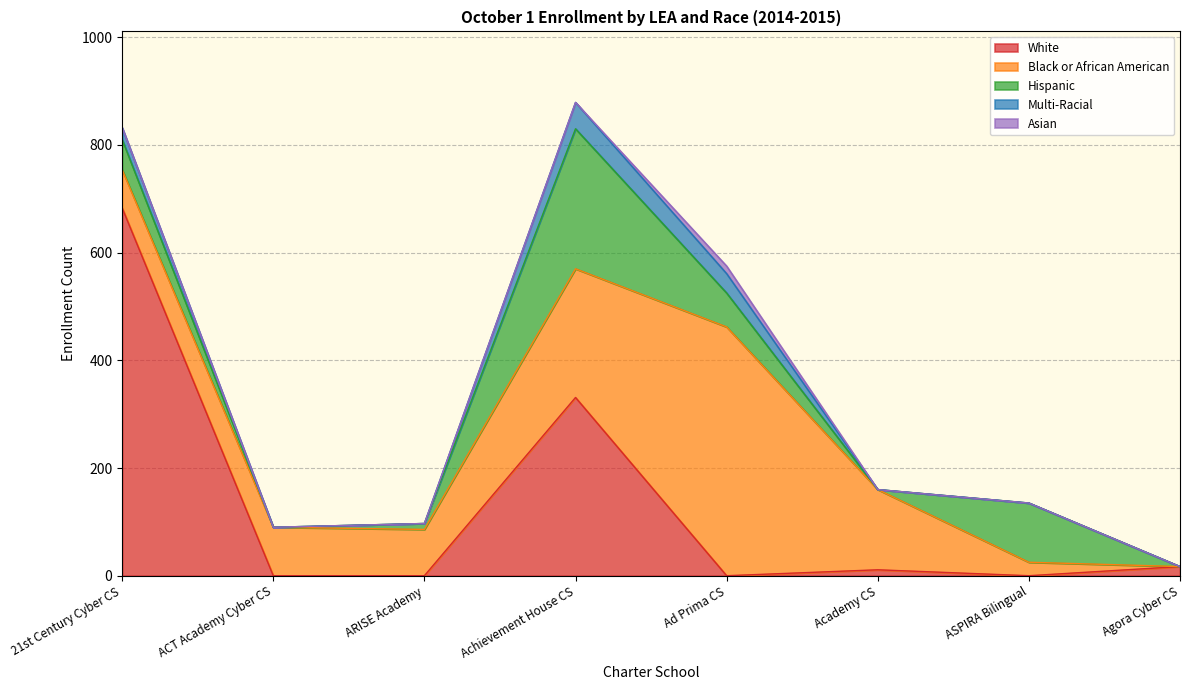

Rank the categories by White value from lowest to highest.

ACT Academy Cyber CS, ARISE Academy, Ad Prima CS, ASPIRA Bilingual, Academy CS, Agora Cyber CS, Achievement House CS, 21st Century Cyber CS